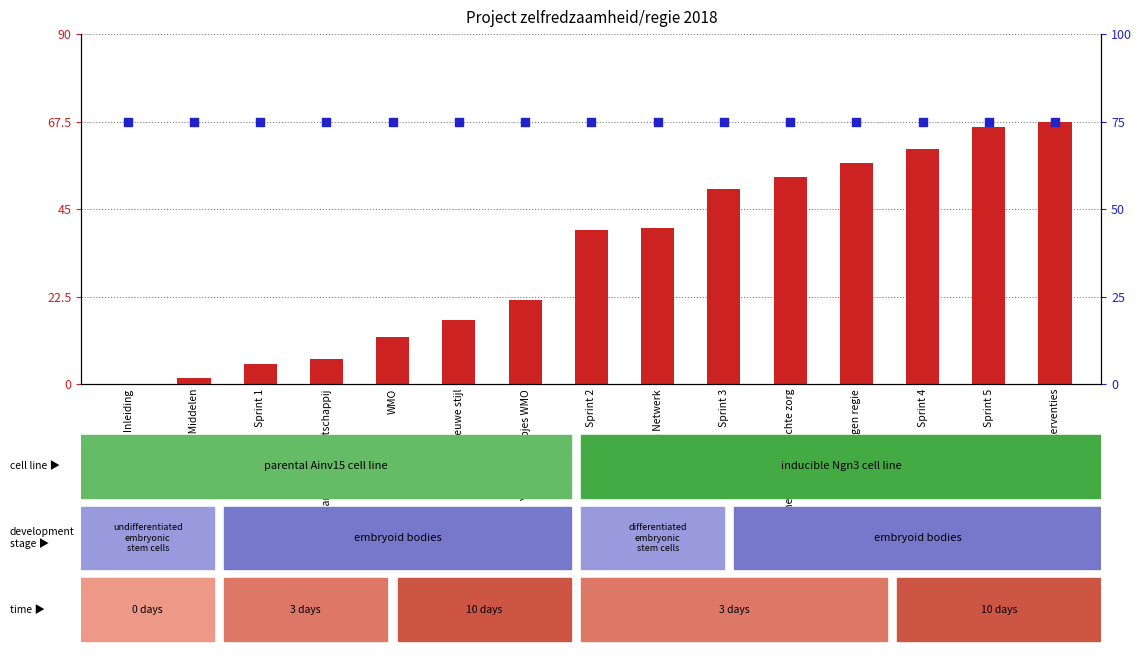

Which series has the widest spread of Y values?

count